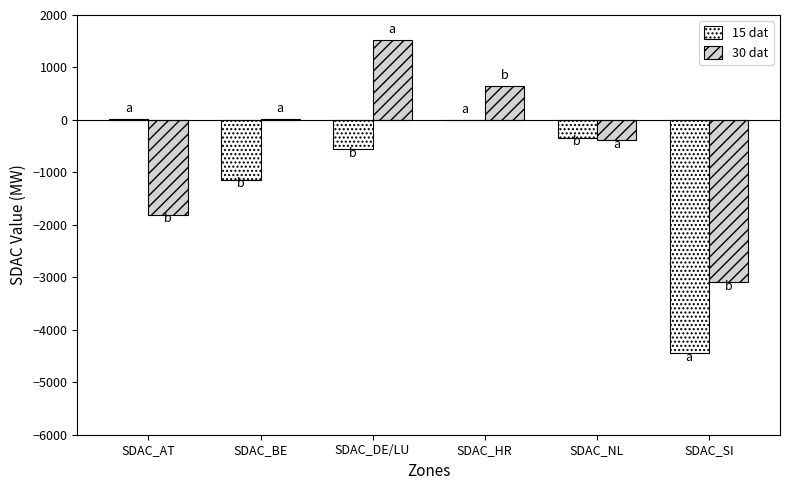

How many distinct data groups are displayed?

2